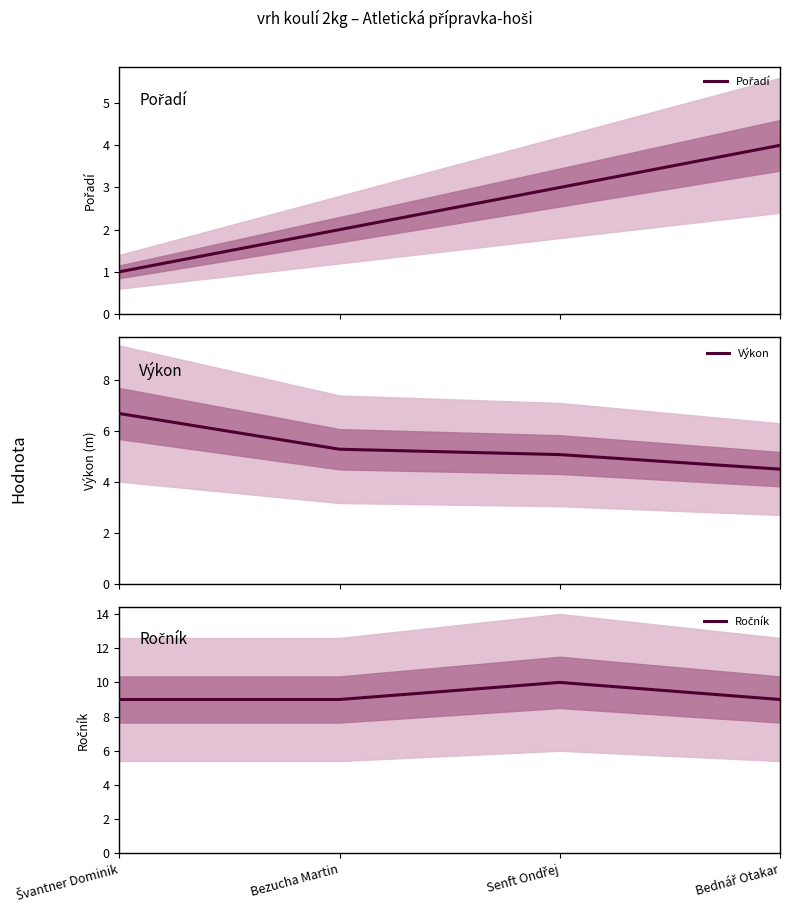

At how many categories does at least one series exceed 5?

4